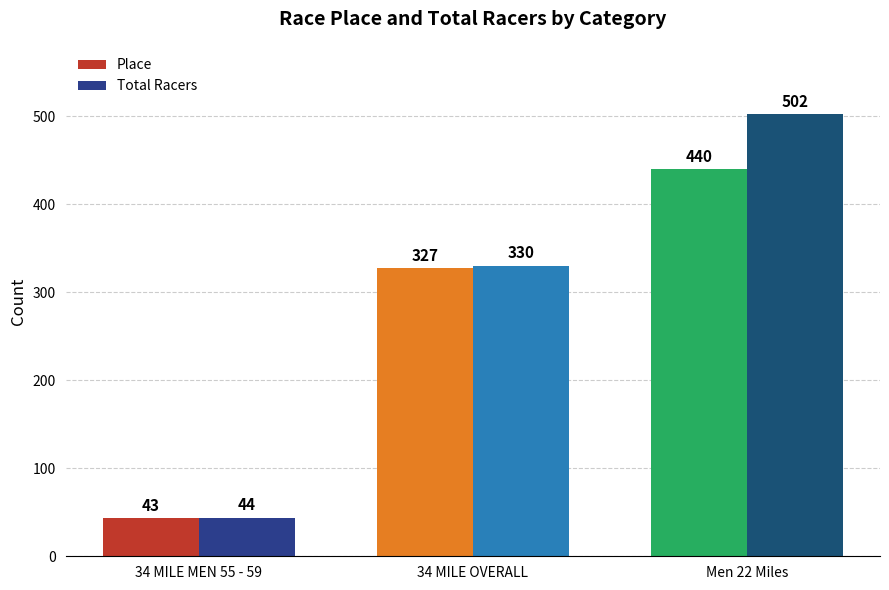

Reading right to left, list all the values displayed in this chart.

Place: 440	327	43
Total Racers: 502	330	44